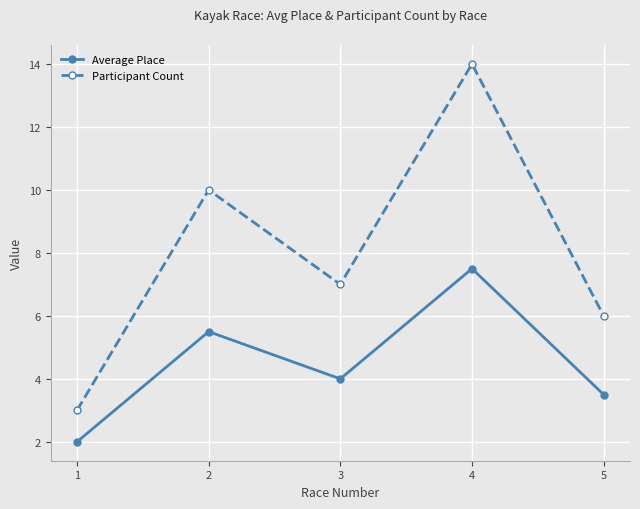

Reading left to right, list all the values displayed in this chart.

Average Place: 1=2.0	2=5.5	3=4.0	4=7.5	5=3.5
Participant Count: 1=3.0	2=10.0	3=7.0	4=14.0	5=6.0